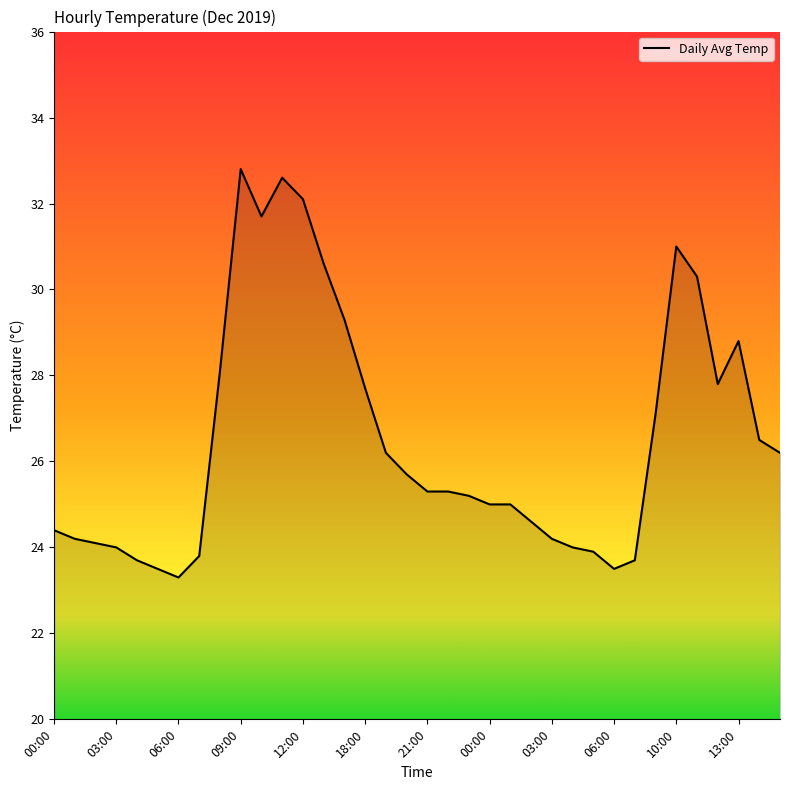

What is the greatest value displayed?

32.8